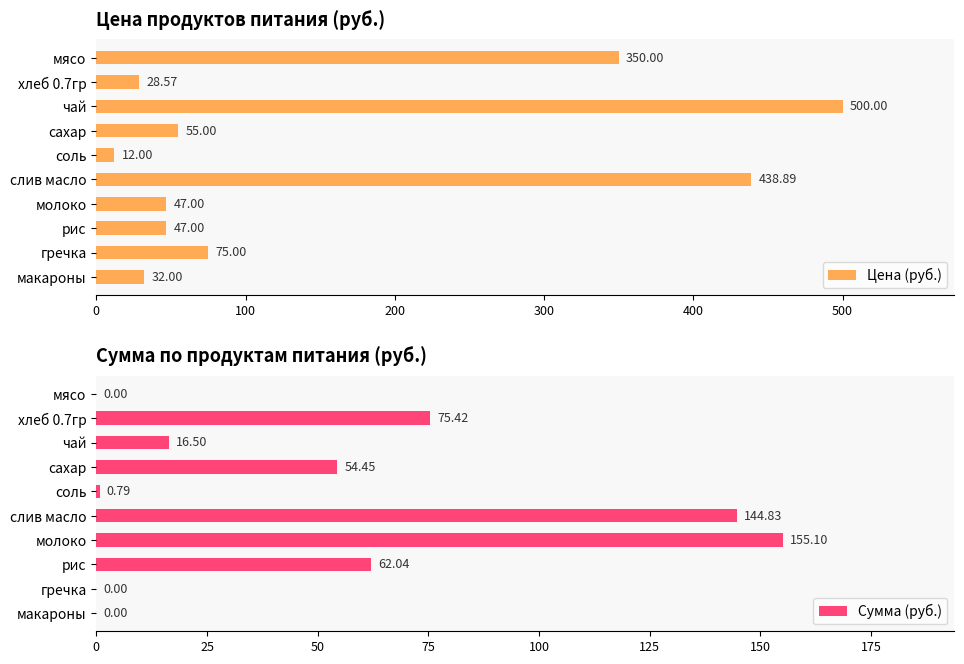

At which label is Цена (руб.) closest to 256?

мясо